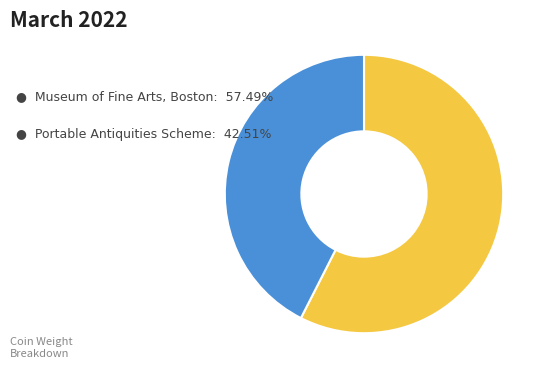

Does any single category account for the majority?

Yes